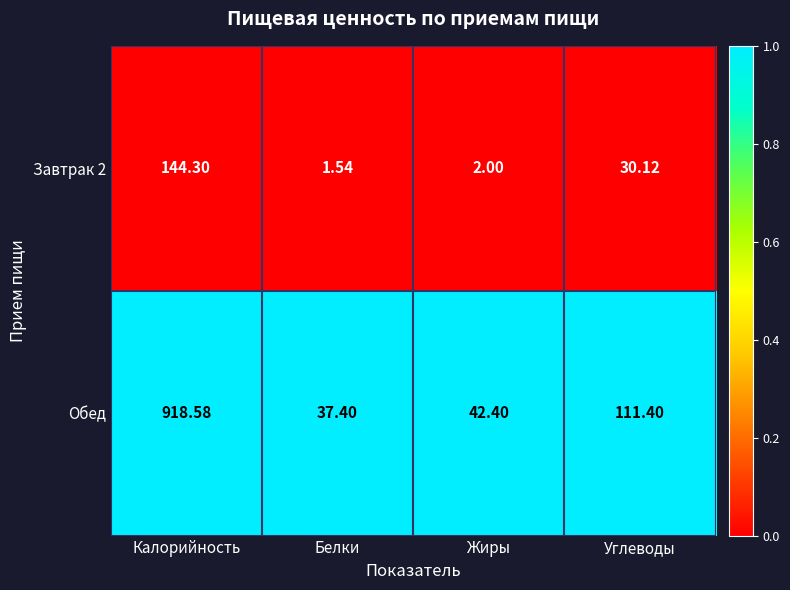

At which category does the chart reach its minimum across all series?

Белки